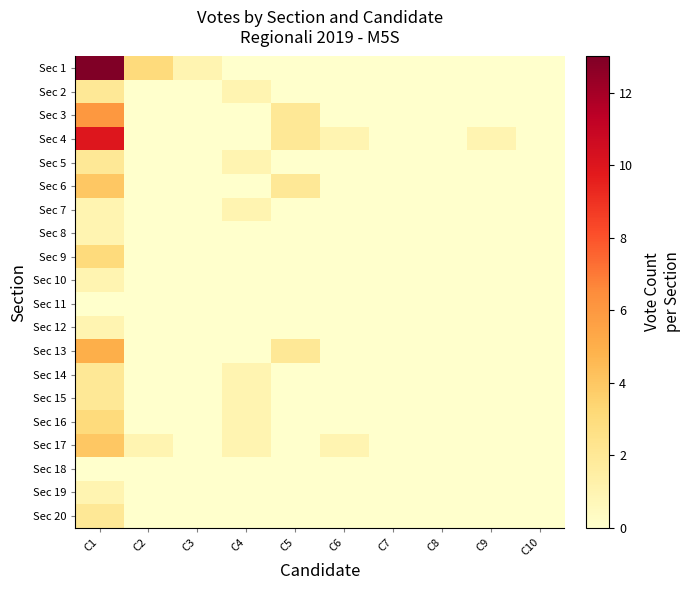

Which series has the largest range (max minus min)?

Sec 1